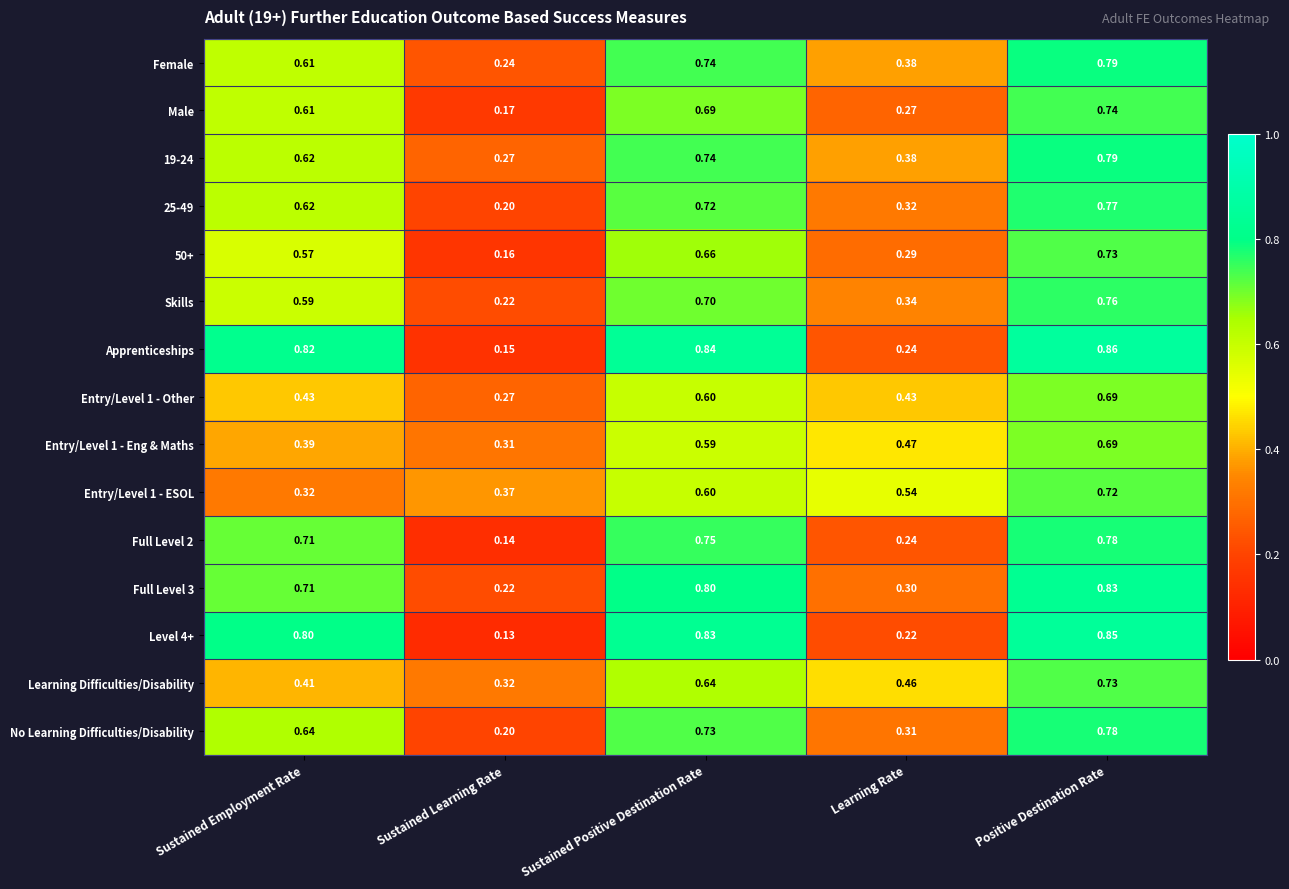

Is the value of Apprenticeships at Sustained Positive Destination Rate greater than the value of Entry/Level 1 - Other at Sustained Positive Destination Rate?

Yes